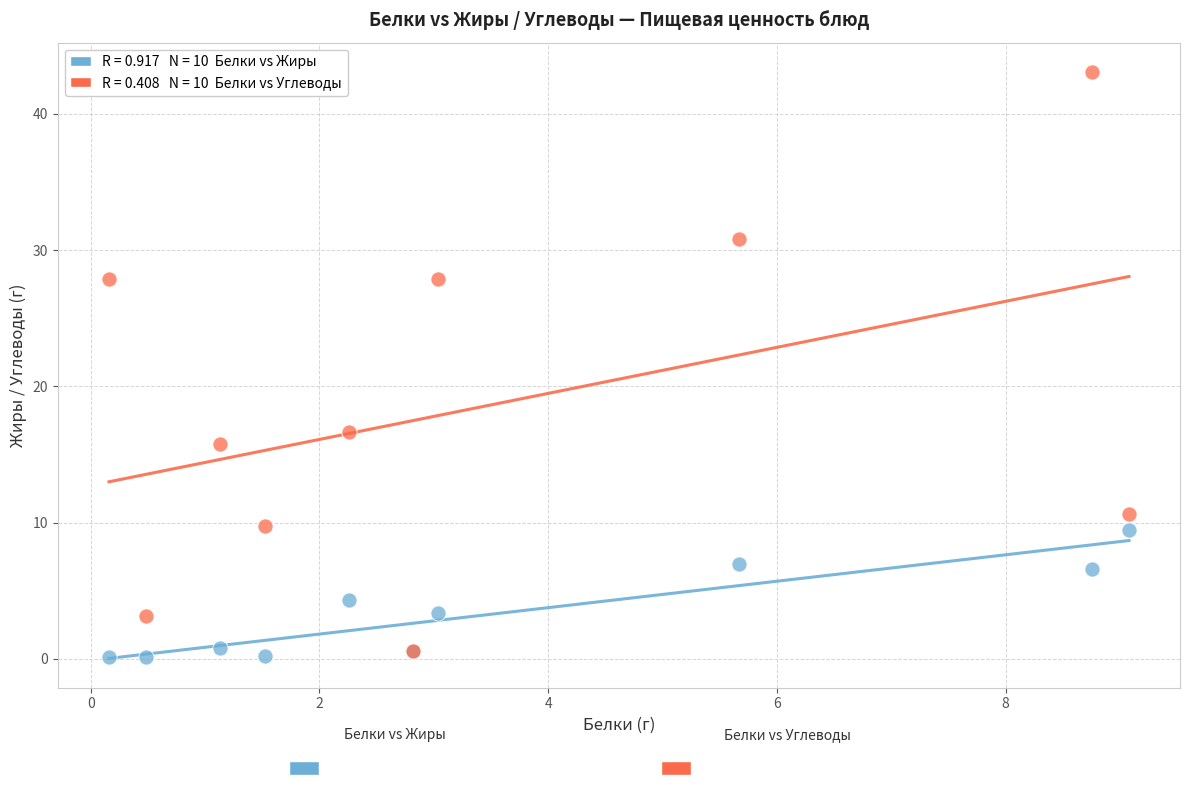

Across all series, what Y value is closest to 21?

16.7